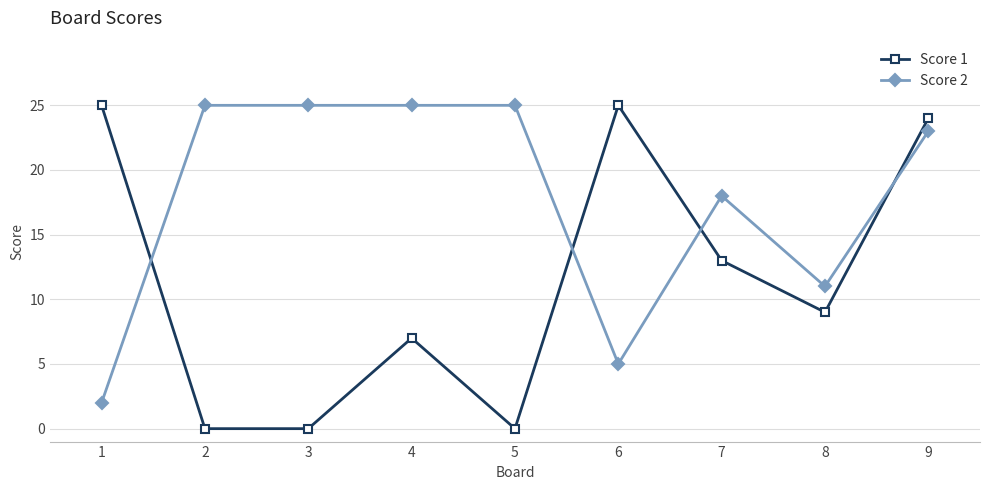

True or false: Score 1 has a value of 0 at 2.

True